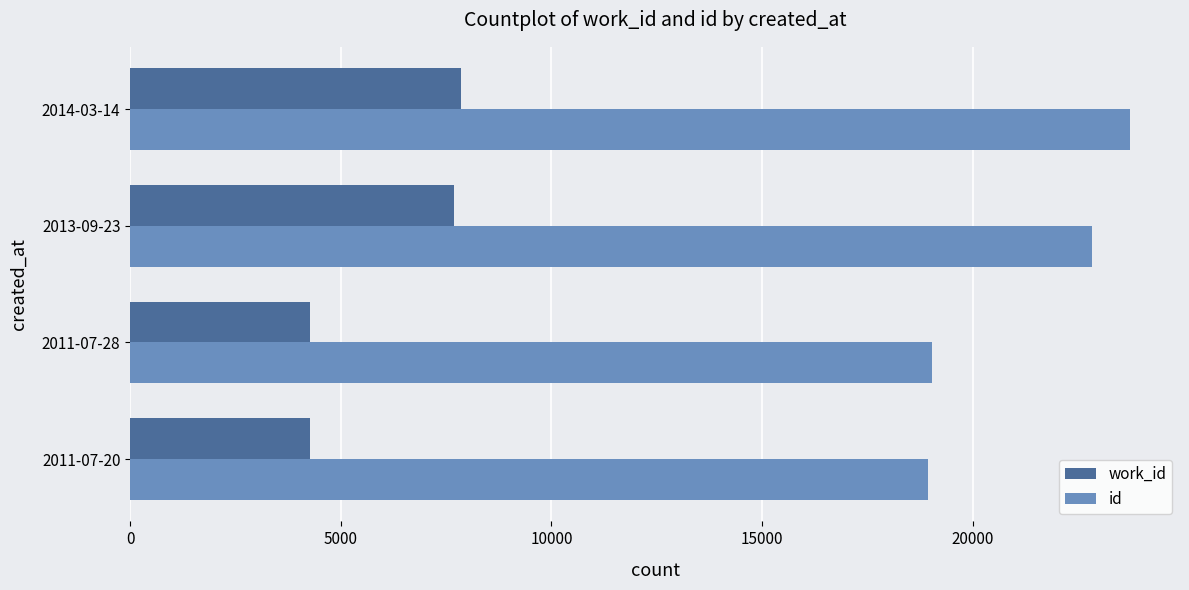

What is the maximum value for work_id?

7856